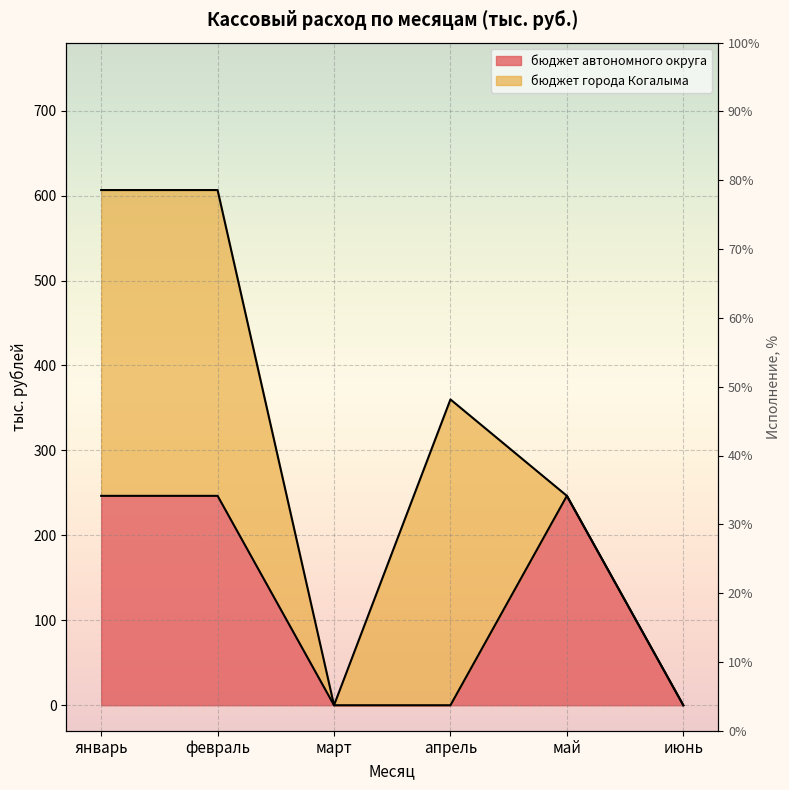

Between январь and март, which is larger?

январь